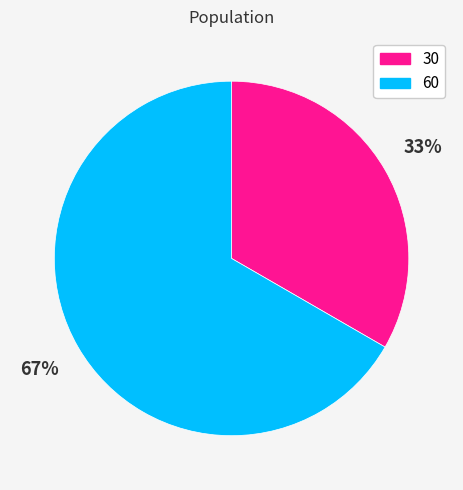

What is the largest slice in the pie chart?

60